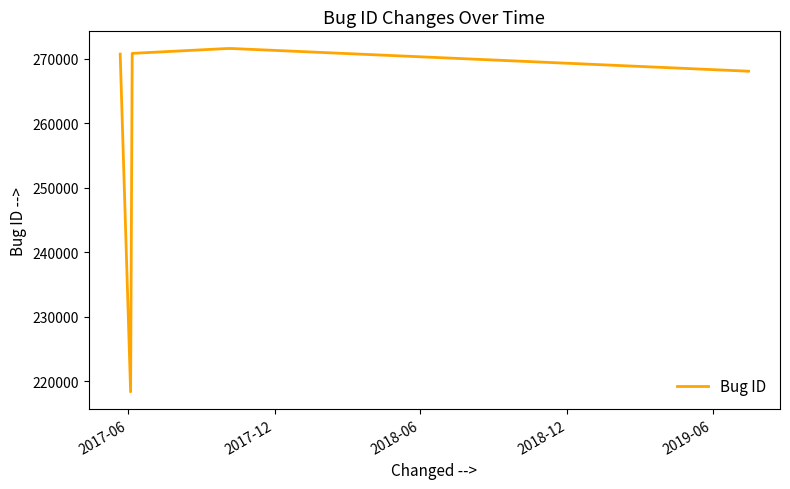

What is the minimum value shown in the chart?

218373